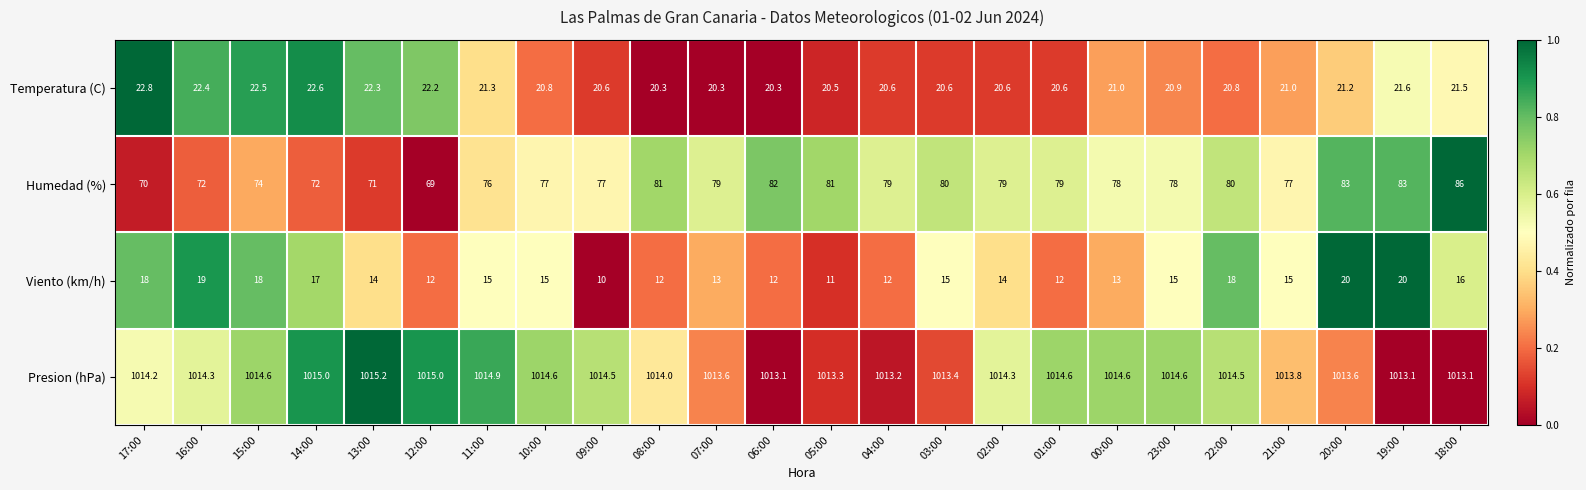

Which series has the largest total across all categories?

Presion (hPa)